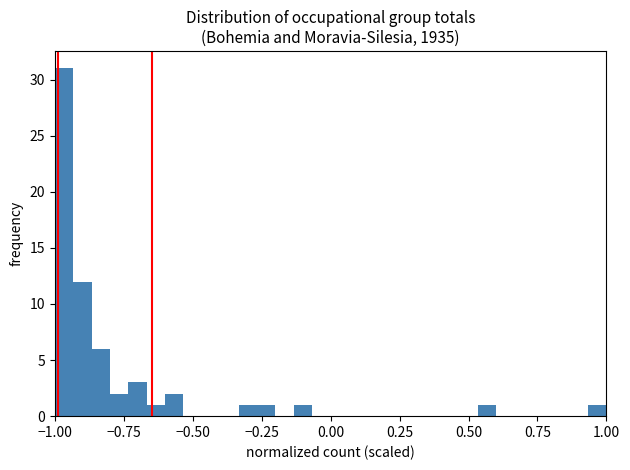

Around what value on the x-axis is the tallest bar? Give the approximate position of its centre, as read against the axis.

-0.95